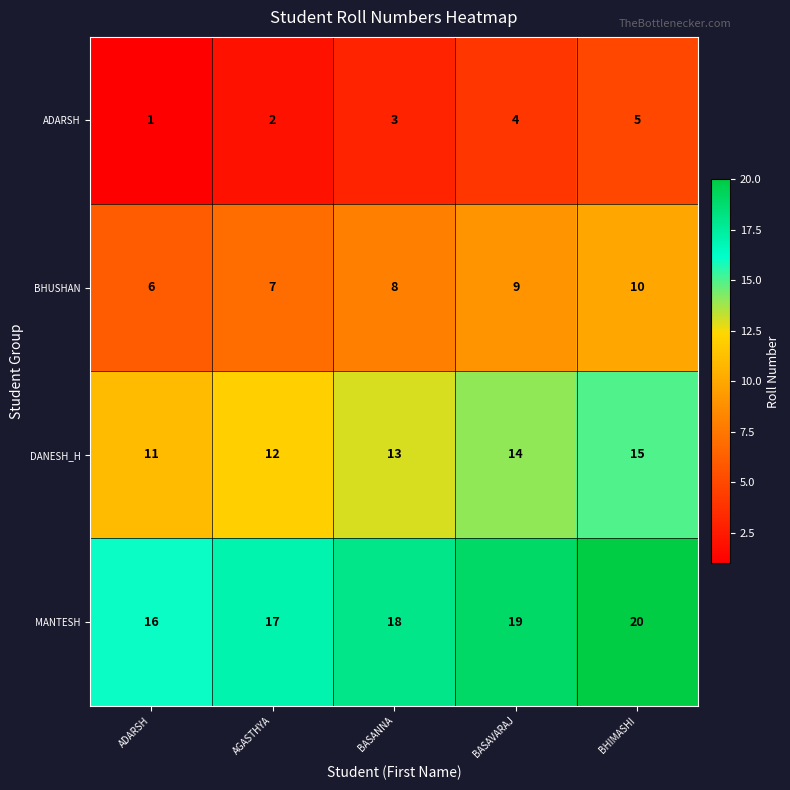

How many series are shown in this chart?

4